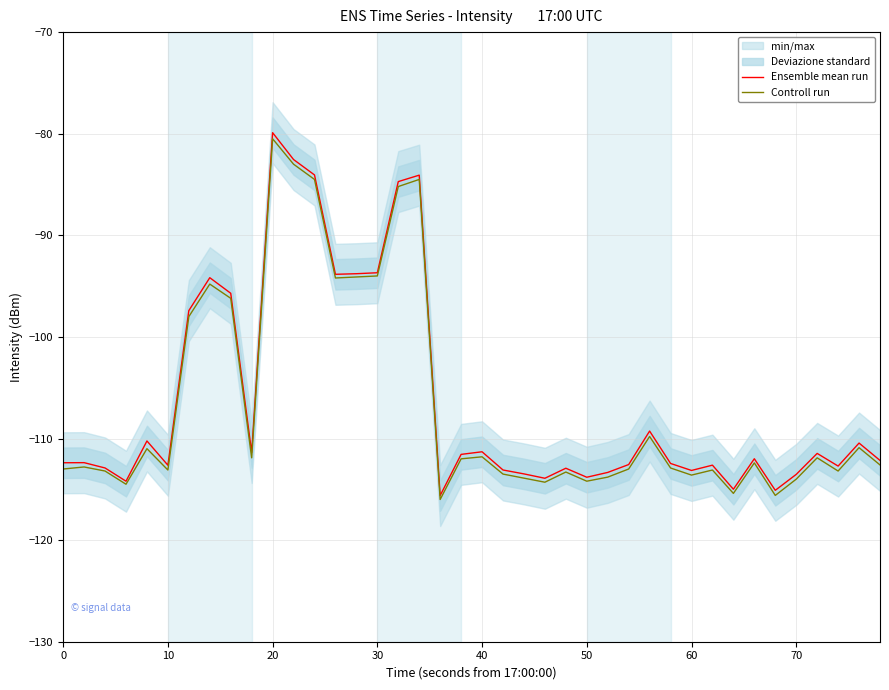

True or false: Ensemble mean run has a value of -41.4 at 20.

False